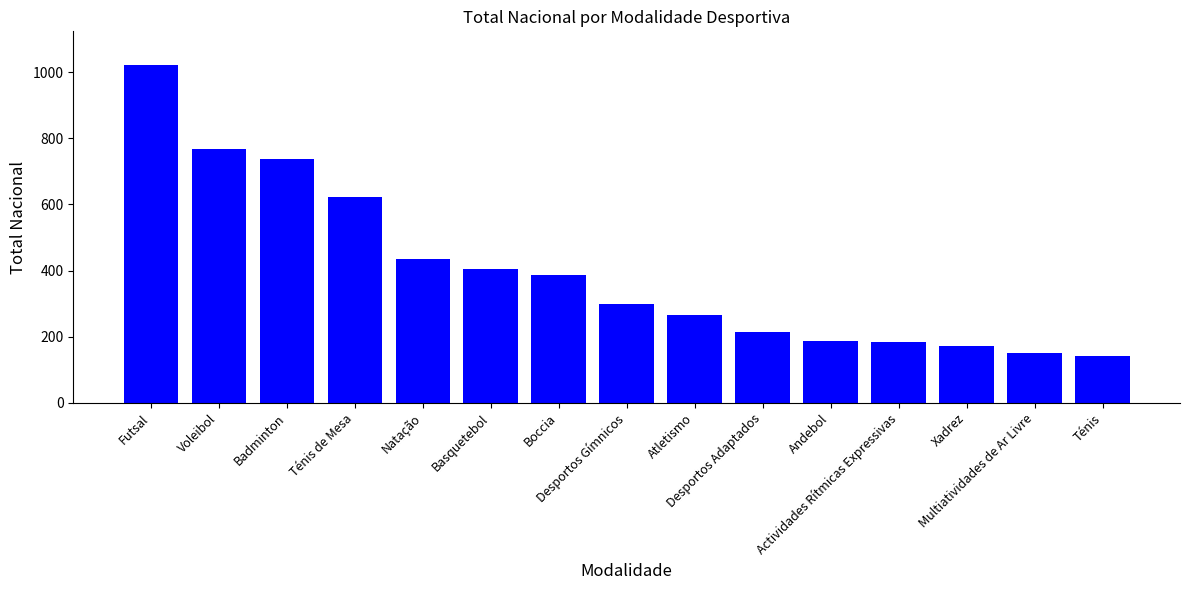

What is the sum of the values at Desportos Gímnicos and Xadrez?

471